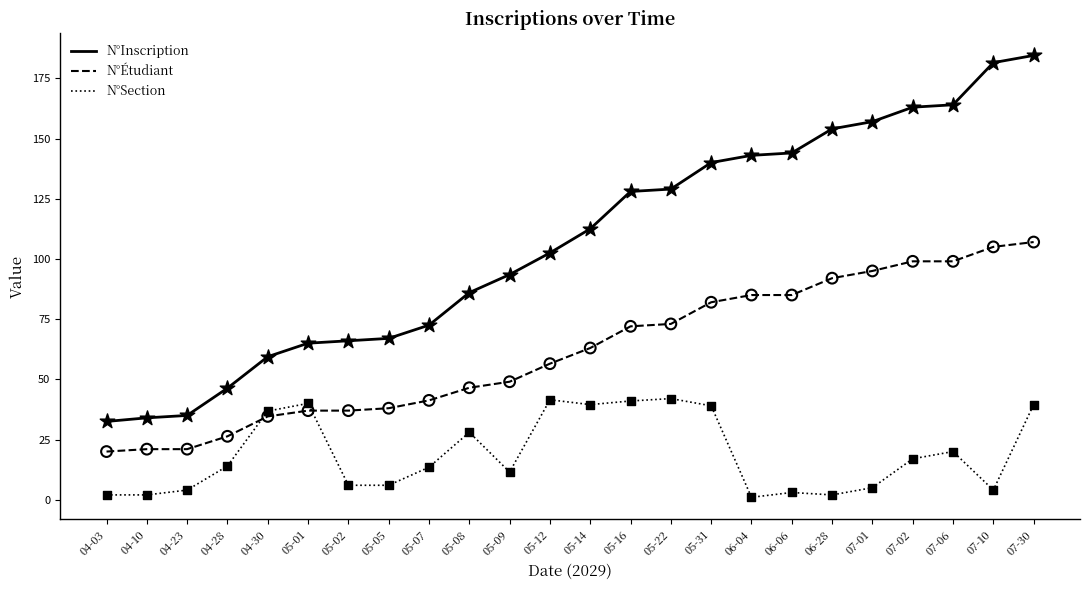

At how many categories does at least one series exceed 125?

11